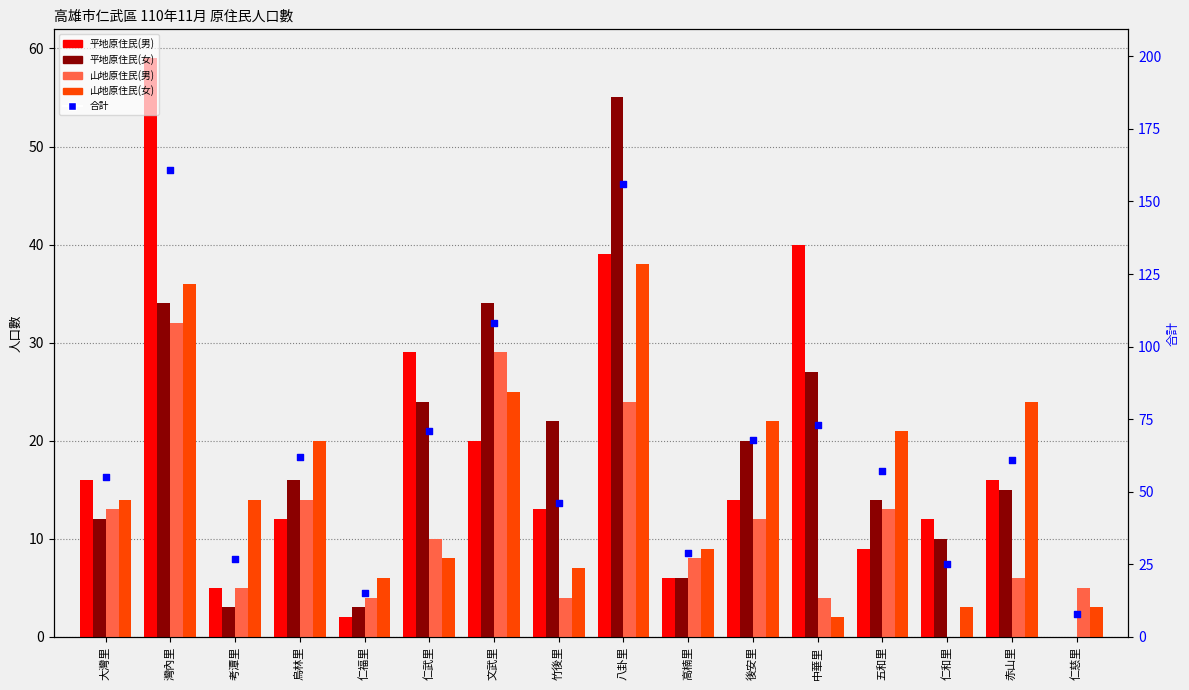

Which series has the largest total across all categories?

合計